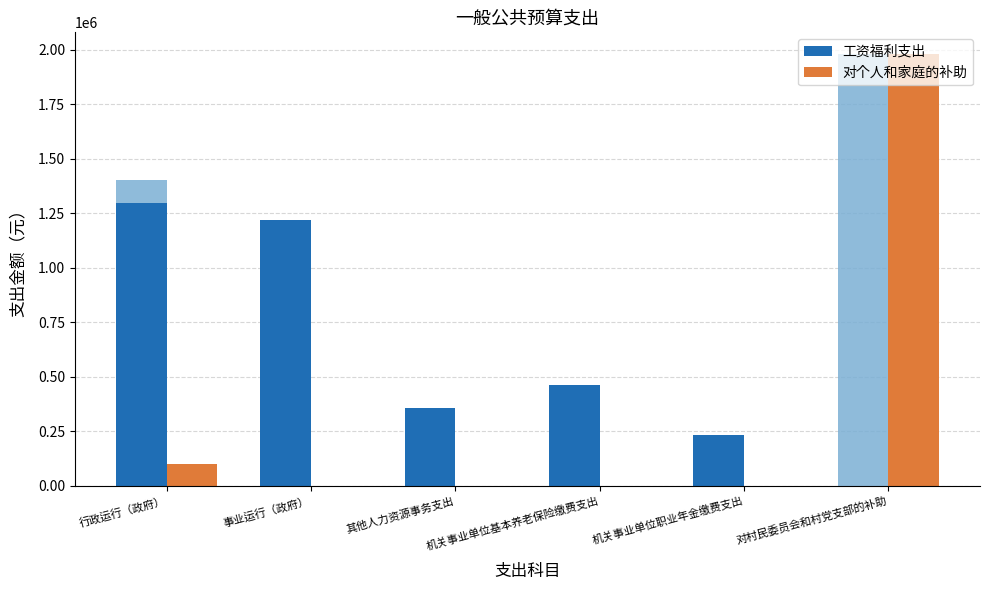

Which label corresponds to the largest value in the chart?

对村民委员会和村党支部的补助